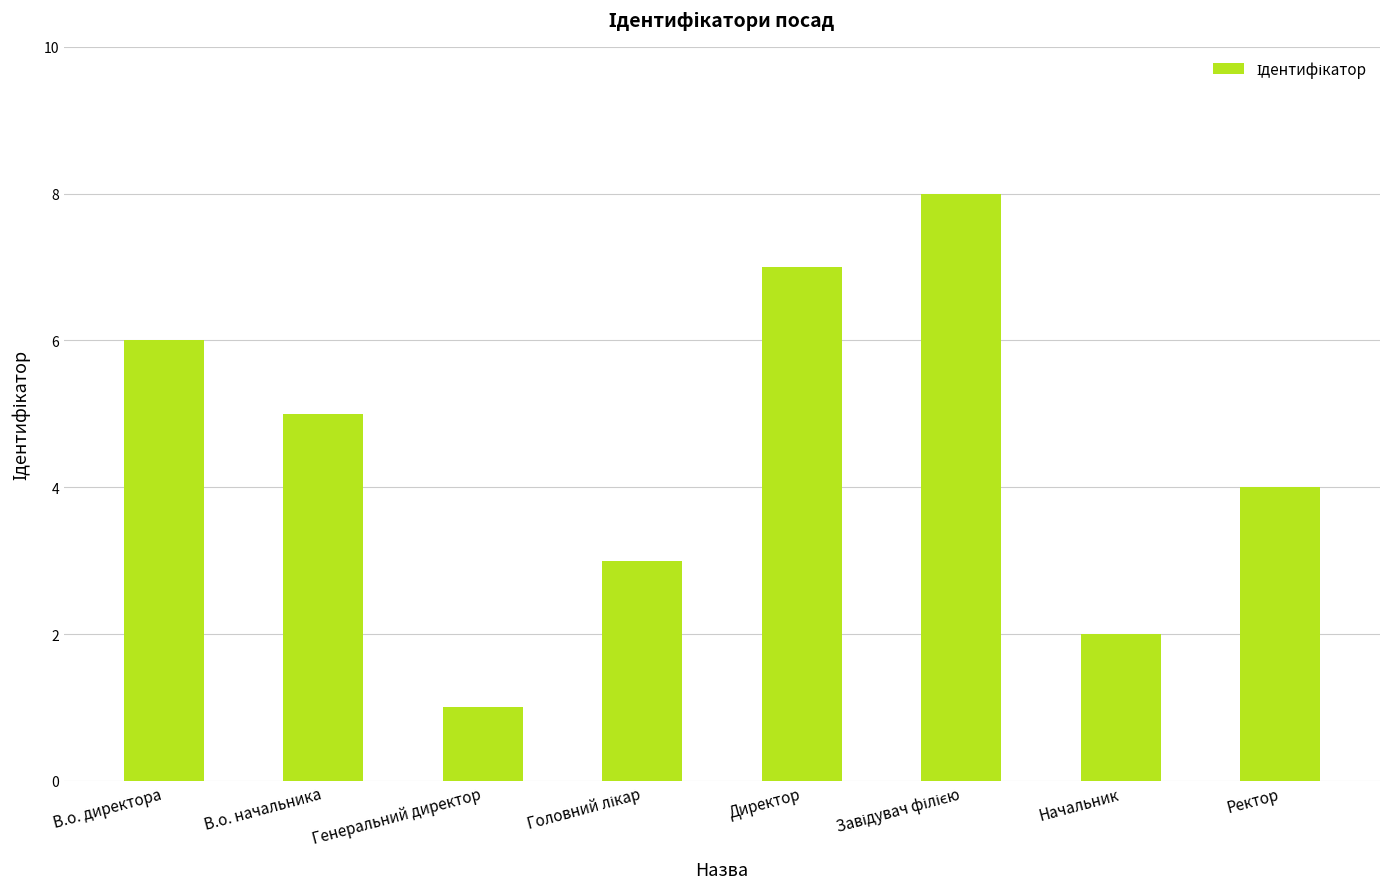

What is the change in value from В.о. начальника to Начальник?

-3